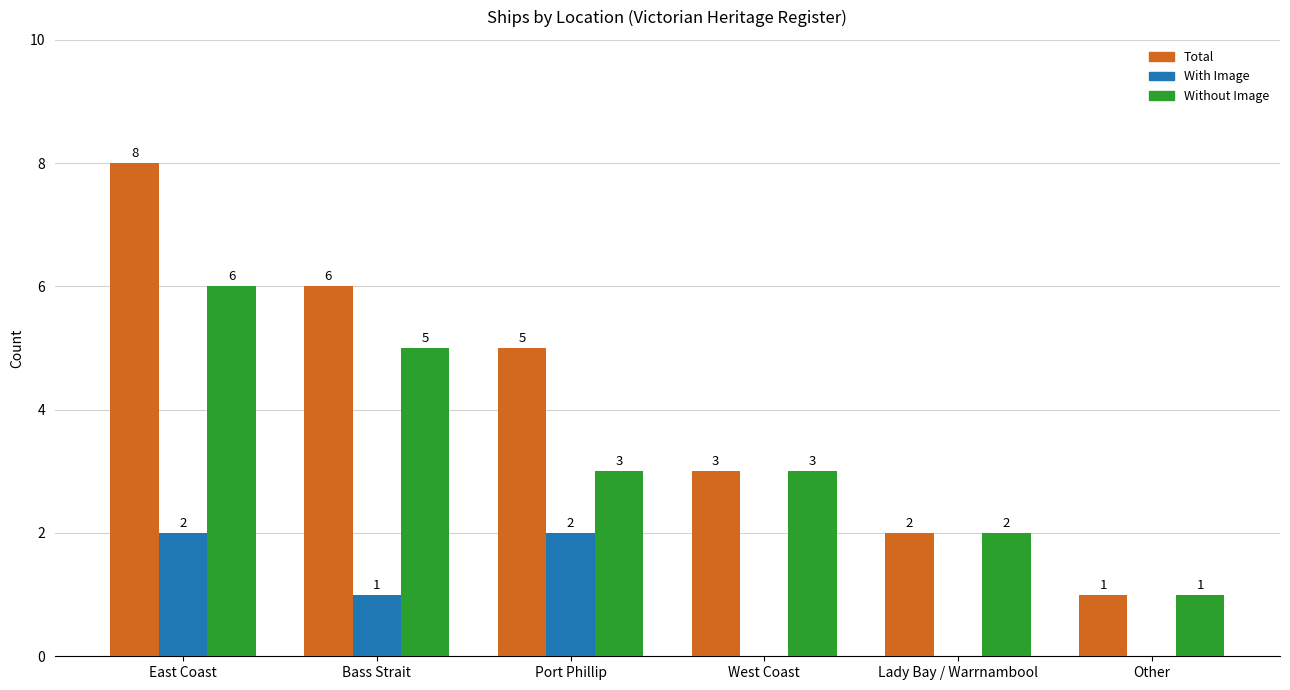

Which category has the highest value in the Total series?

East Coast